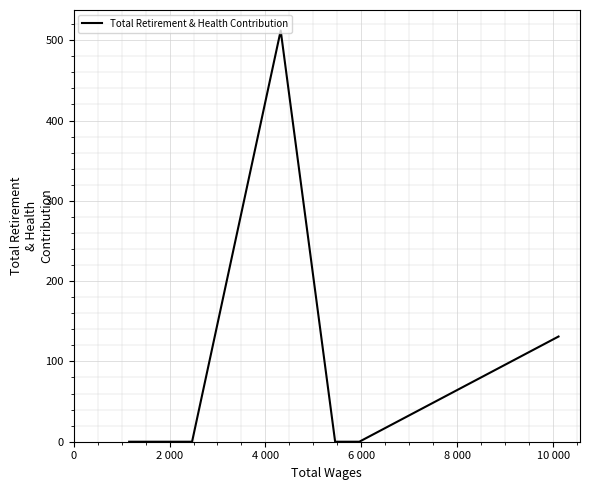

True or false: there are more than 2 points higher than both neighbors.

False